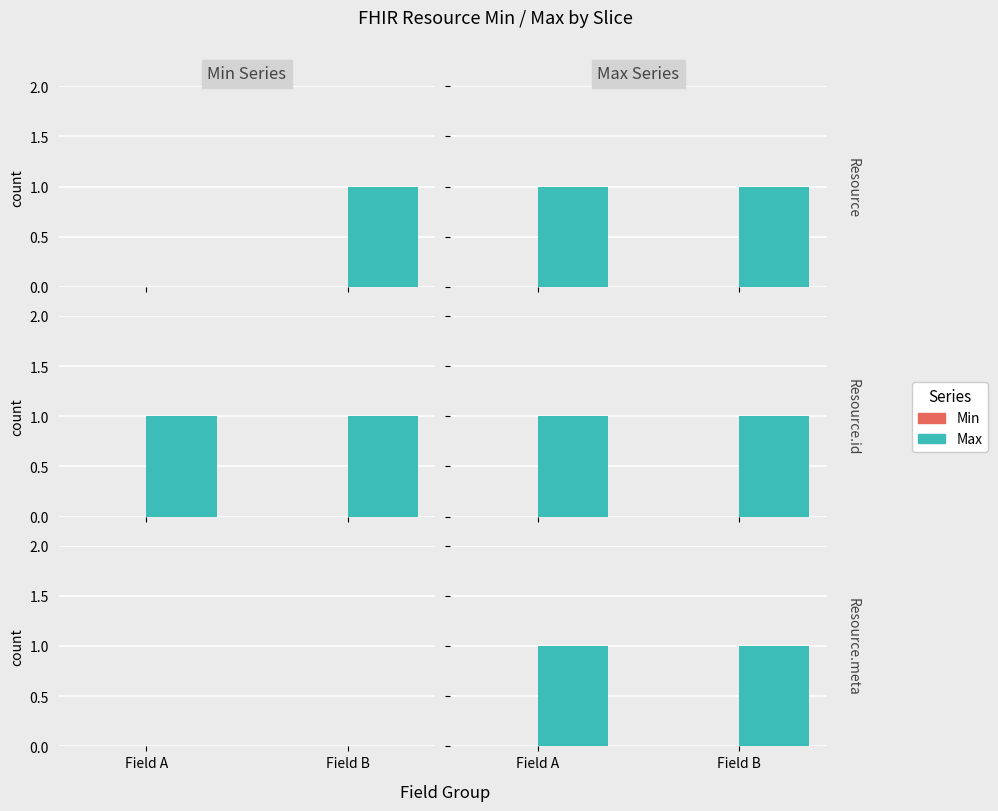

At which label is Min closest to 0?

Field A